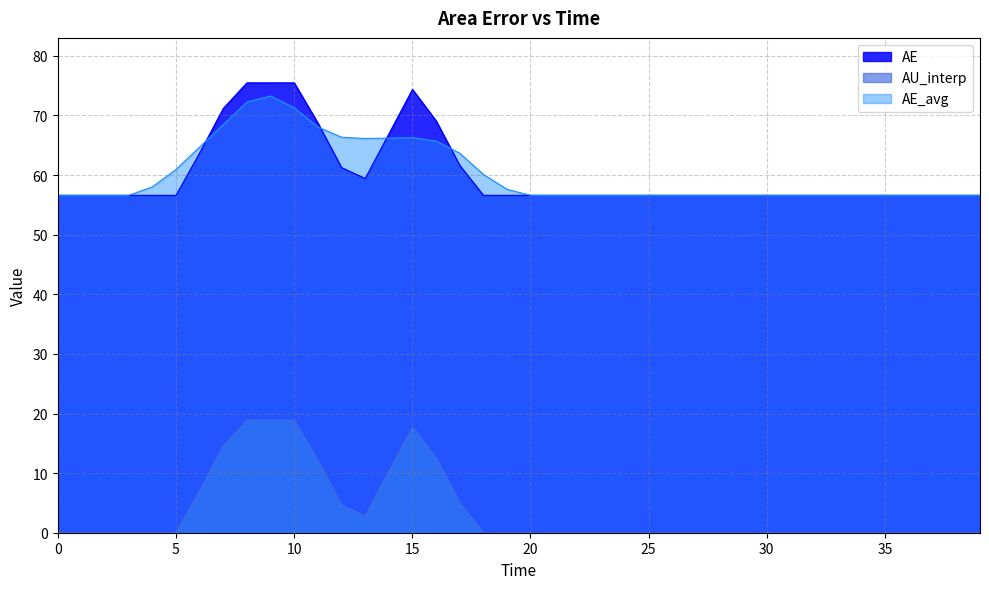

How many categories are shown in the chart?

40